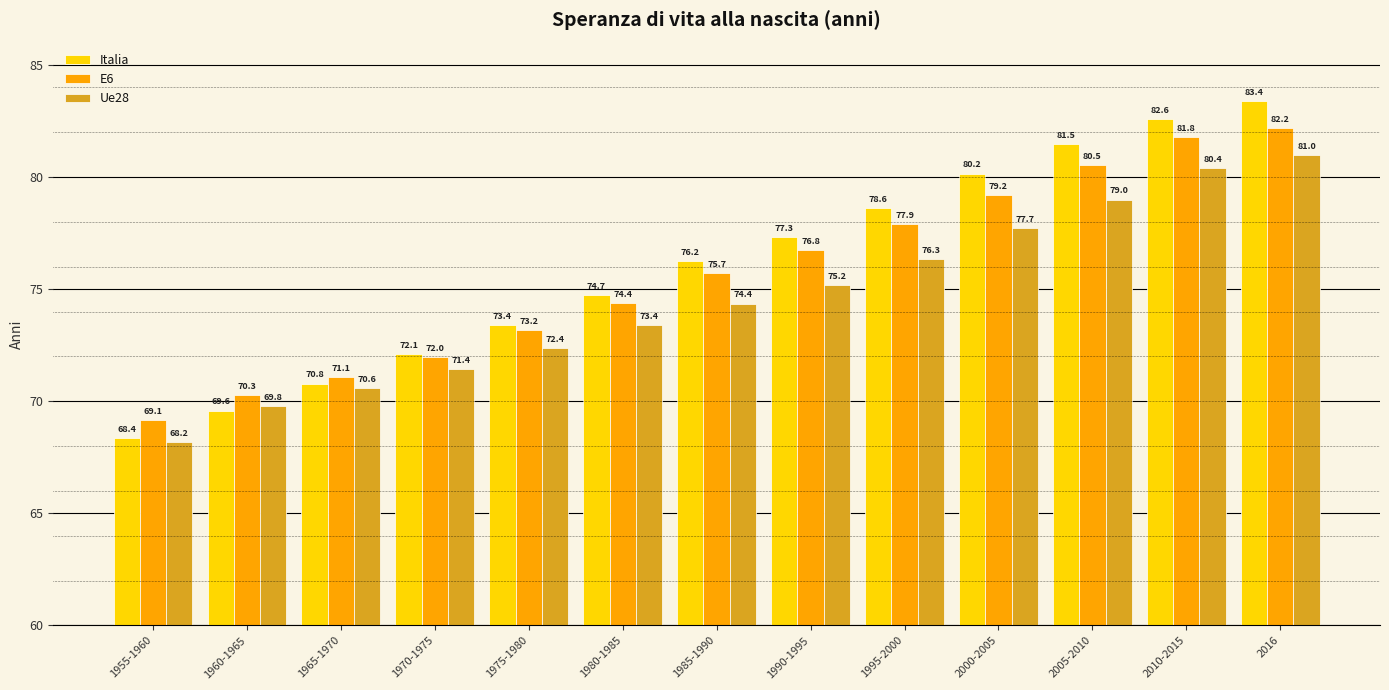

What is the sum of all Ue28 values?

969.7